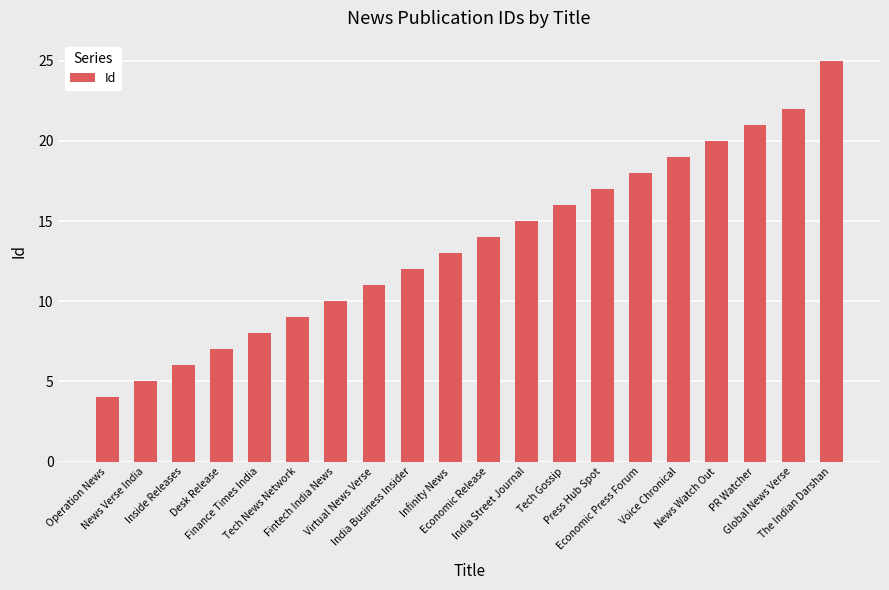

What is the sum of the values at Economic Release and Finance Times India?

22